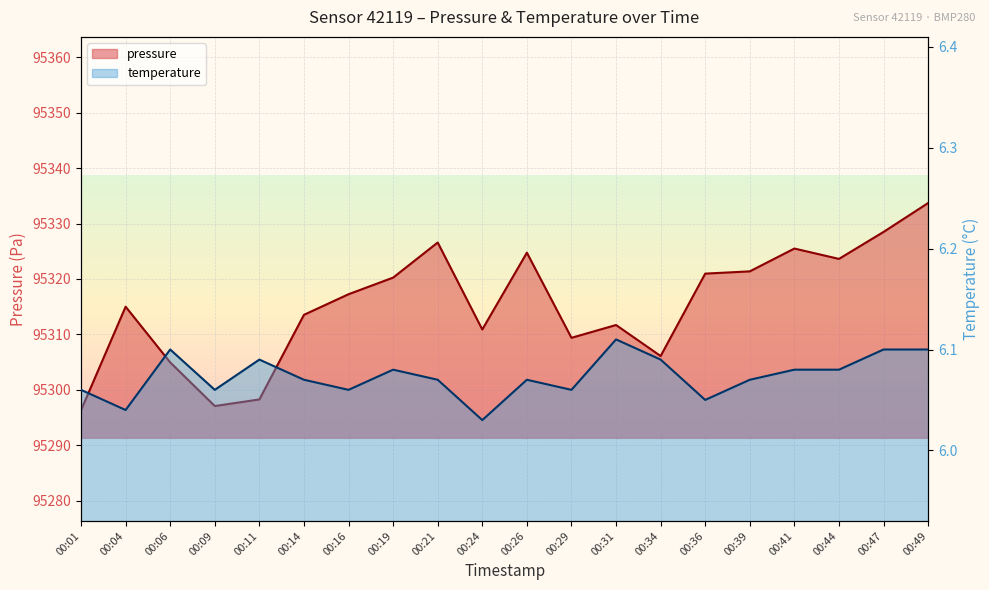

True or false: temperature has a value of 2.4 at 00:24.

False